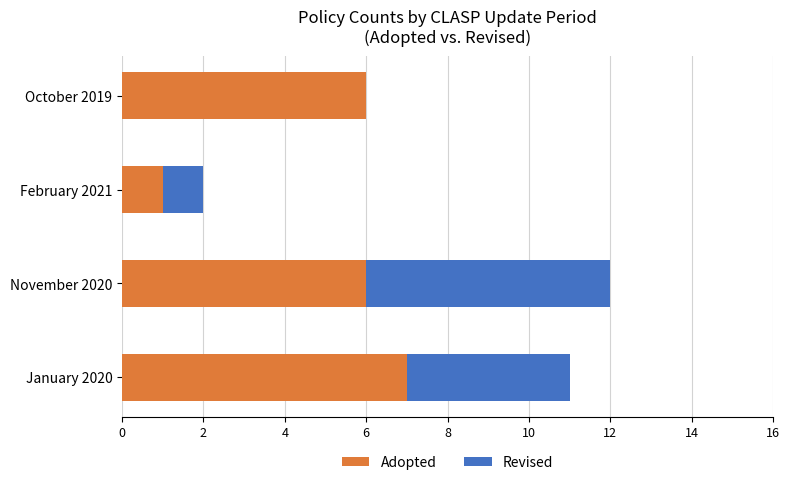

Which category has the highest value in the Adopted series?

January 2020